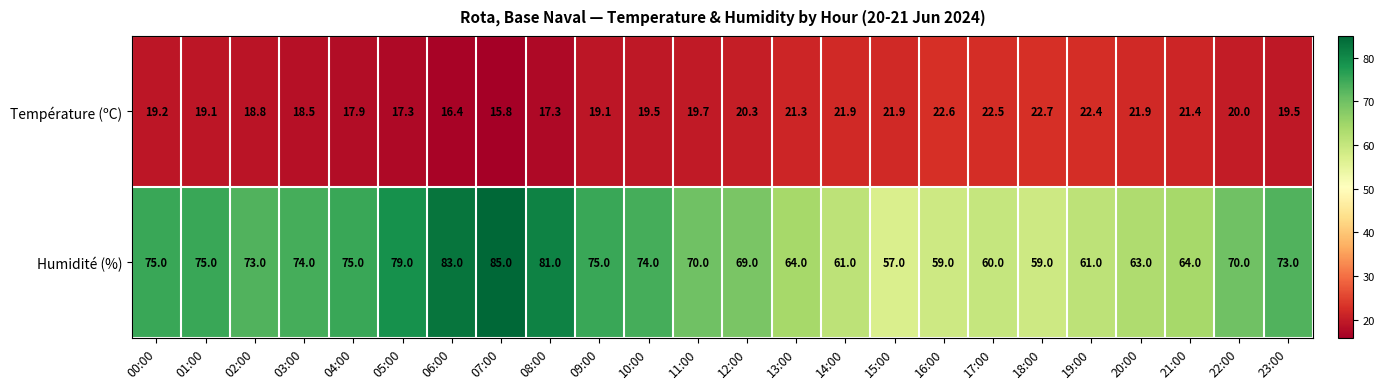

List the series in order of their overall mean, highest first.

Humidité (%), Température (ºC)